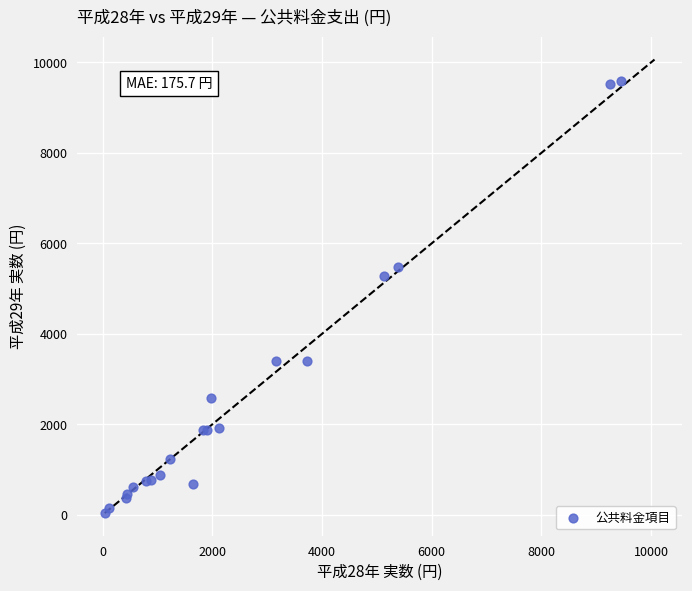

What Y value in the scatter plot is closest to 4813?

5271